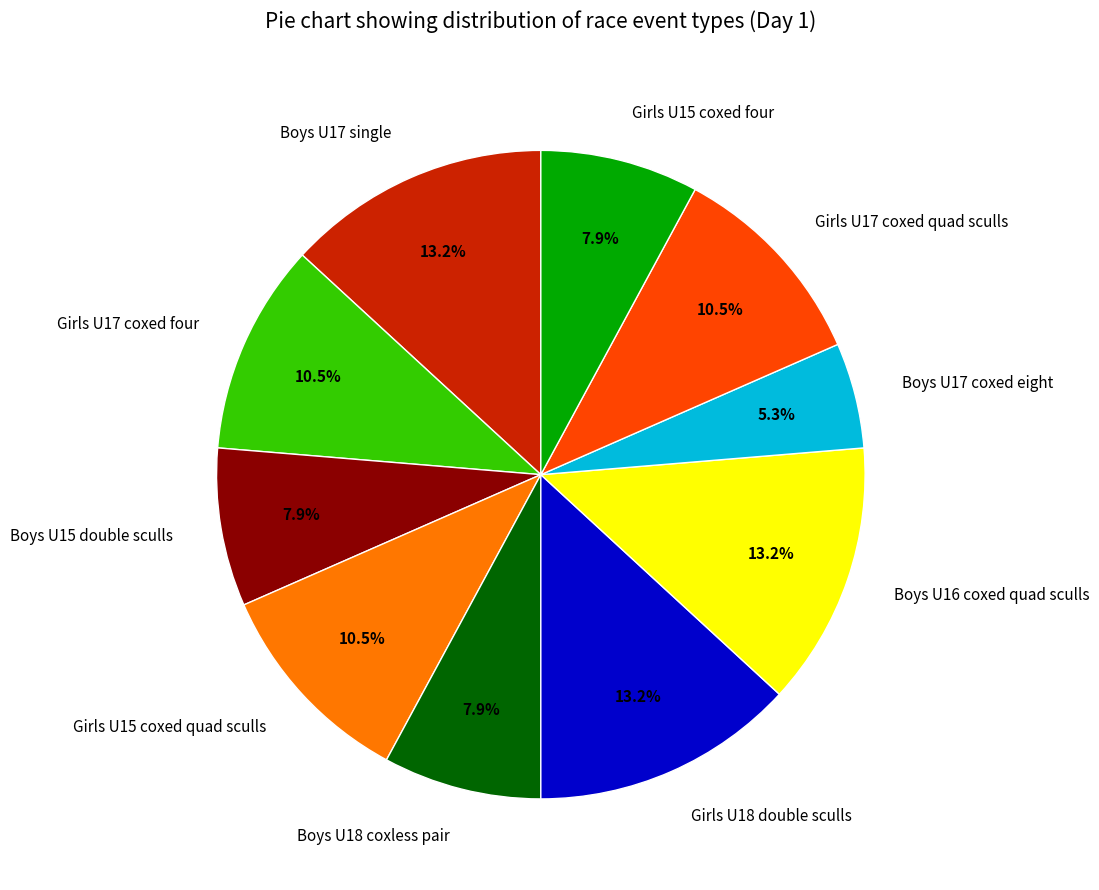

To the nearest percent, what is the difference between the Boys U15 double sculls and Girls U18 double sculls slice percentages?

5%